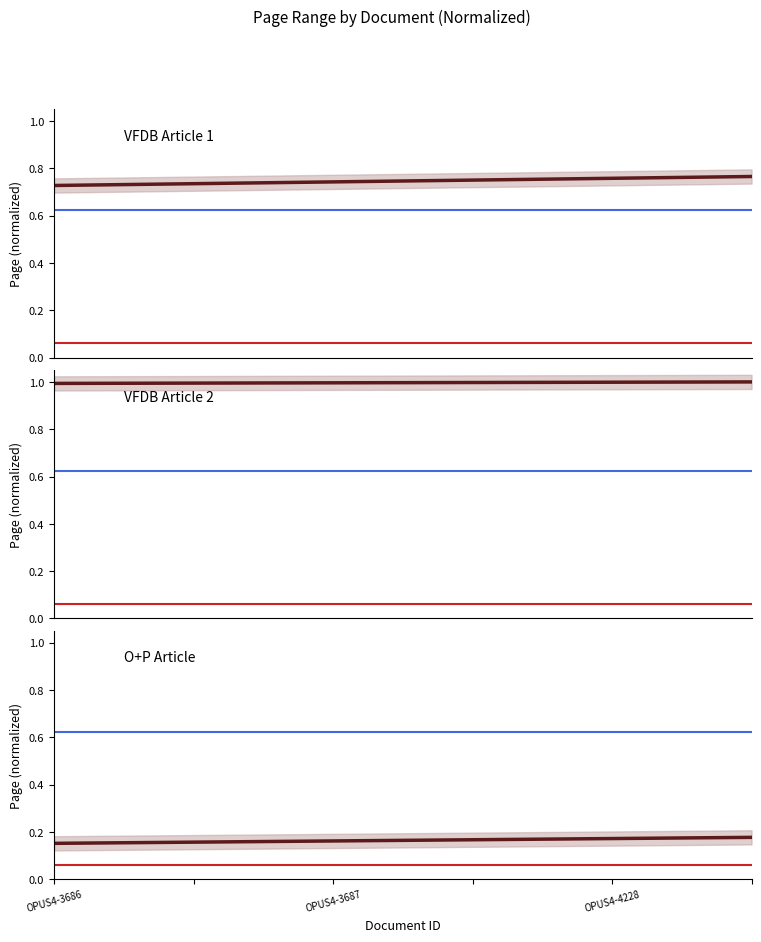

Is the value of O+P Article at 17 greater than the value of VFDB Article 1 at 11?

No